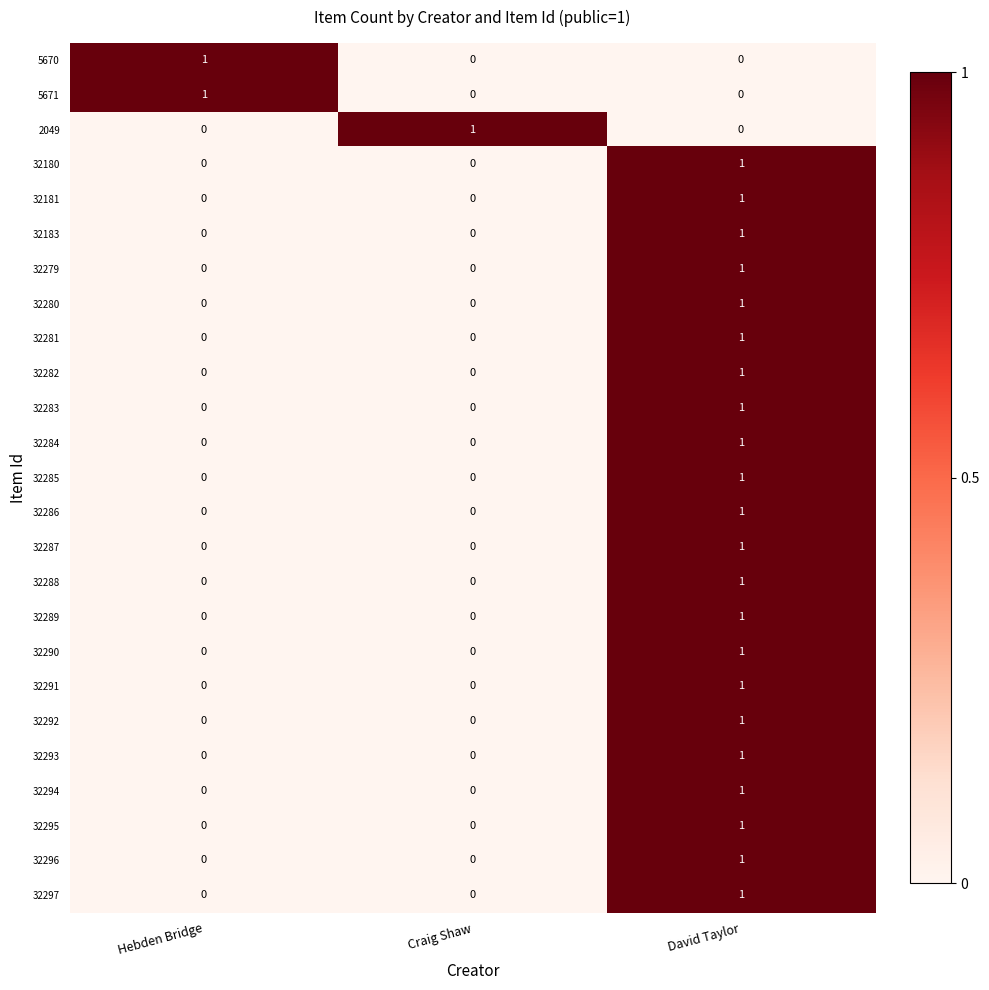

True or false: 32293 has a value of 1 at David Taylor.

True